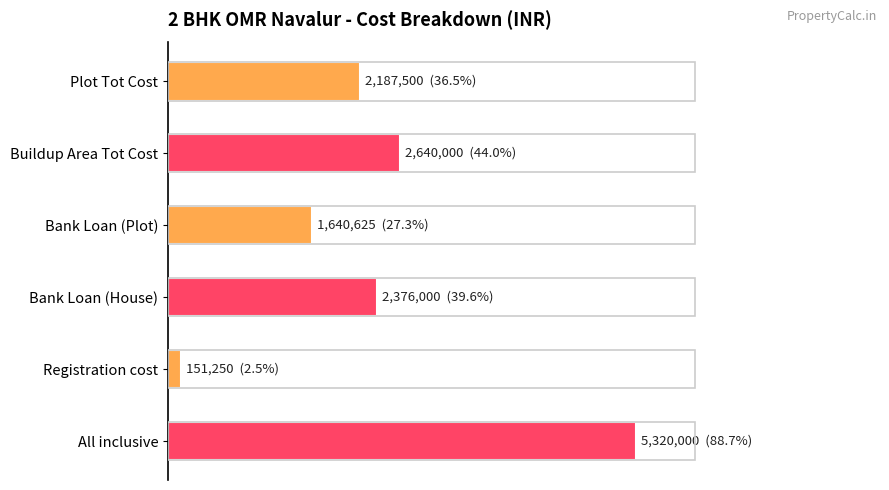

Does the chart contain any negative values?

No